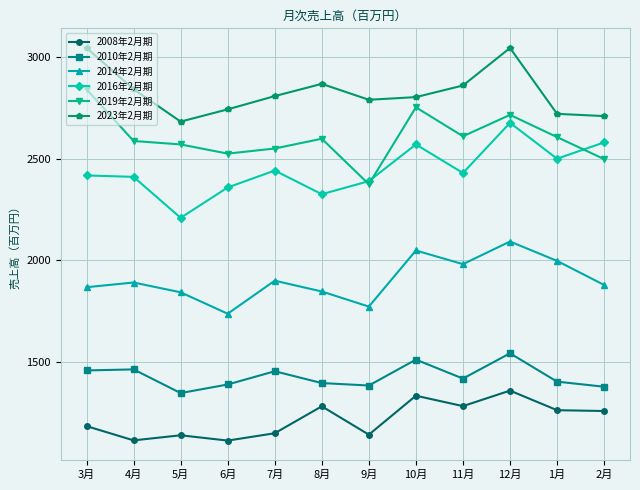

Is the value of 2019年2月期 at 9月 greater than the value of 2010年2月期 at 4月?

Yes